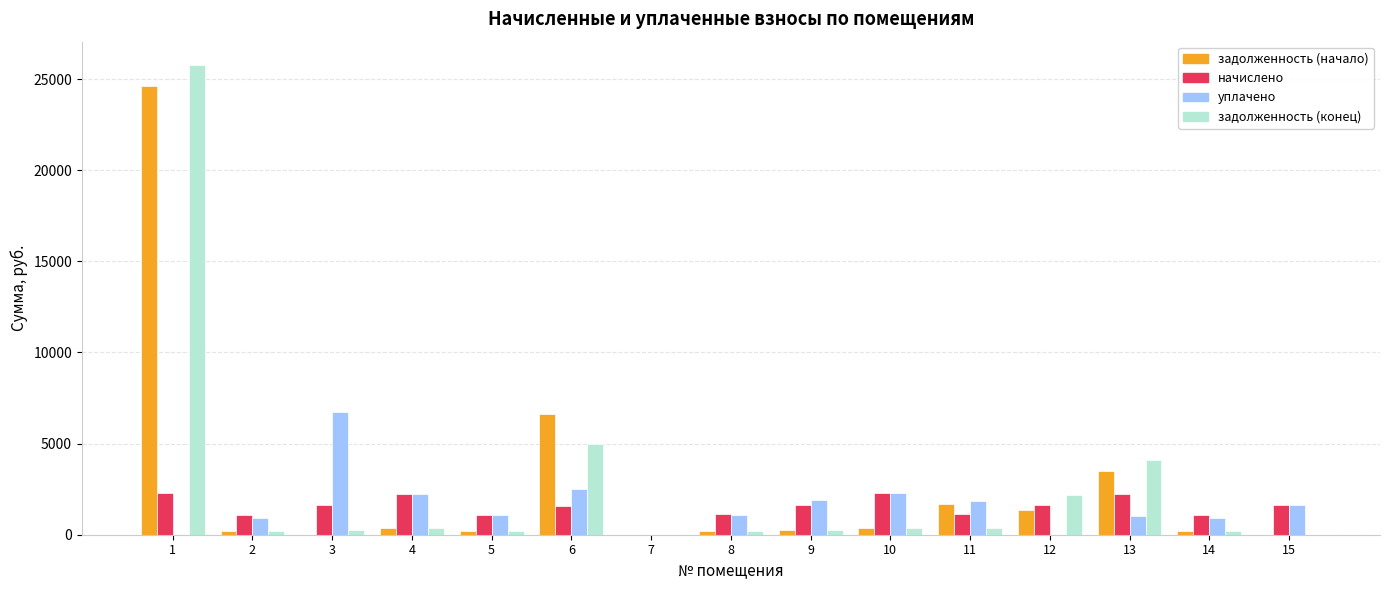

What is the greatest value displayed?

25764.4